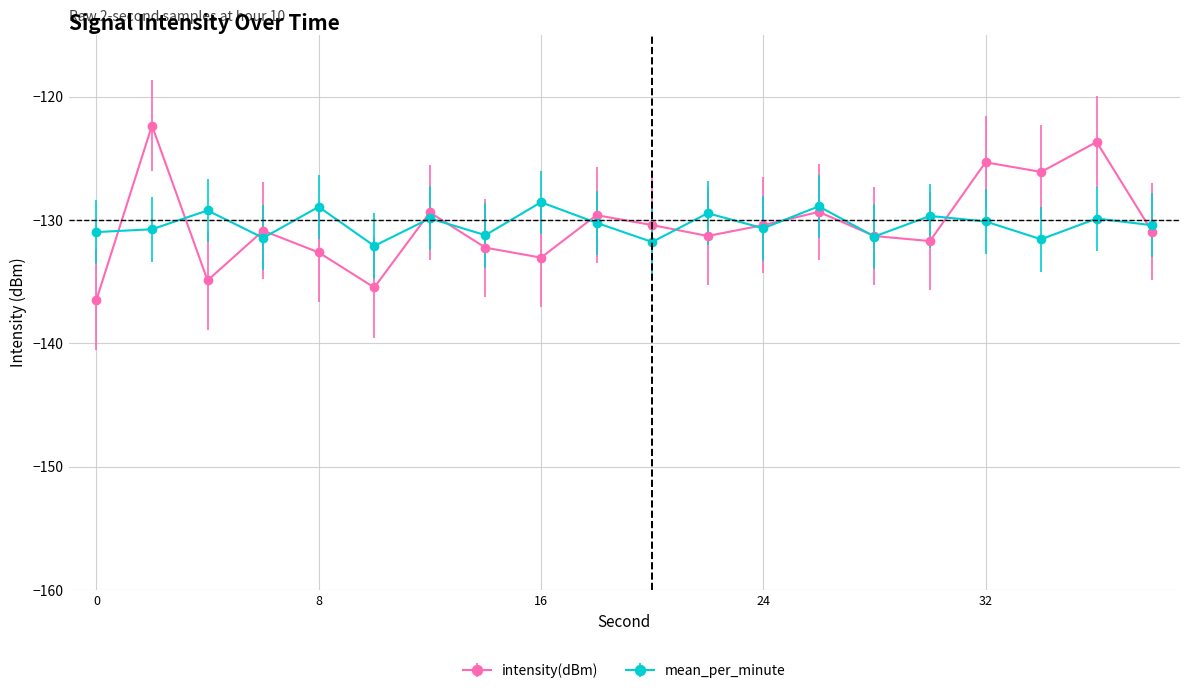

Which series has the widest spread of values?

intensity(dBm)